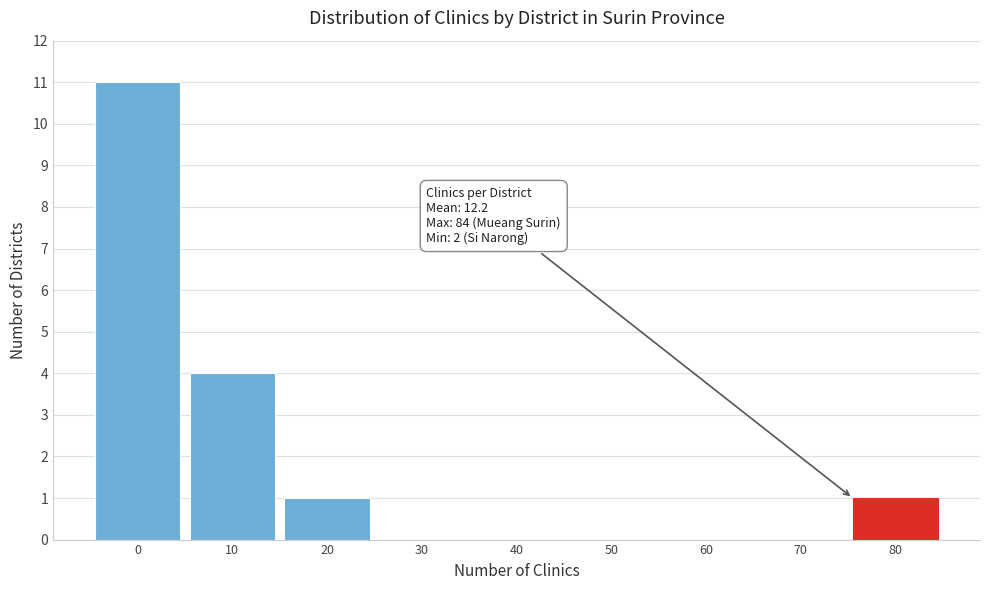

Reading left to right, what are all the values shown in this chart?

0=11	10=4	20=1	30=0	40=0	50=0	60=0	70=0	80=1